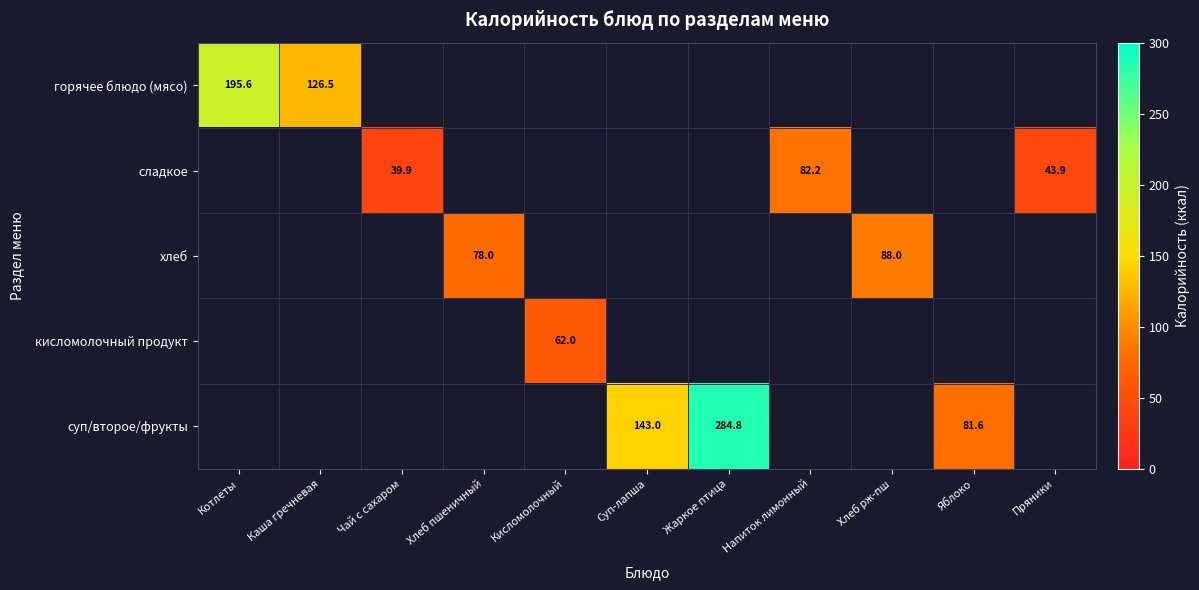

The суп/второе/фрукты series shows 143.0 at Суп-лапша. True or false?

True